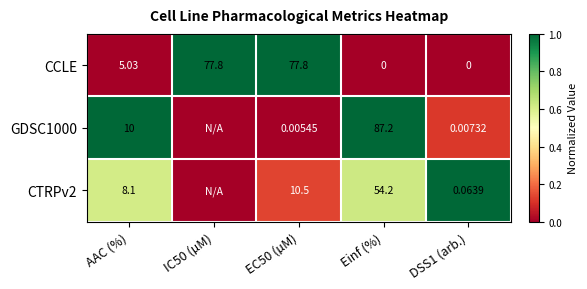

Where is CCLE nearest to the value 38?

AAC (%)